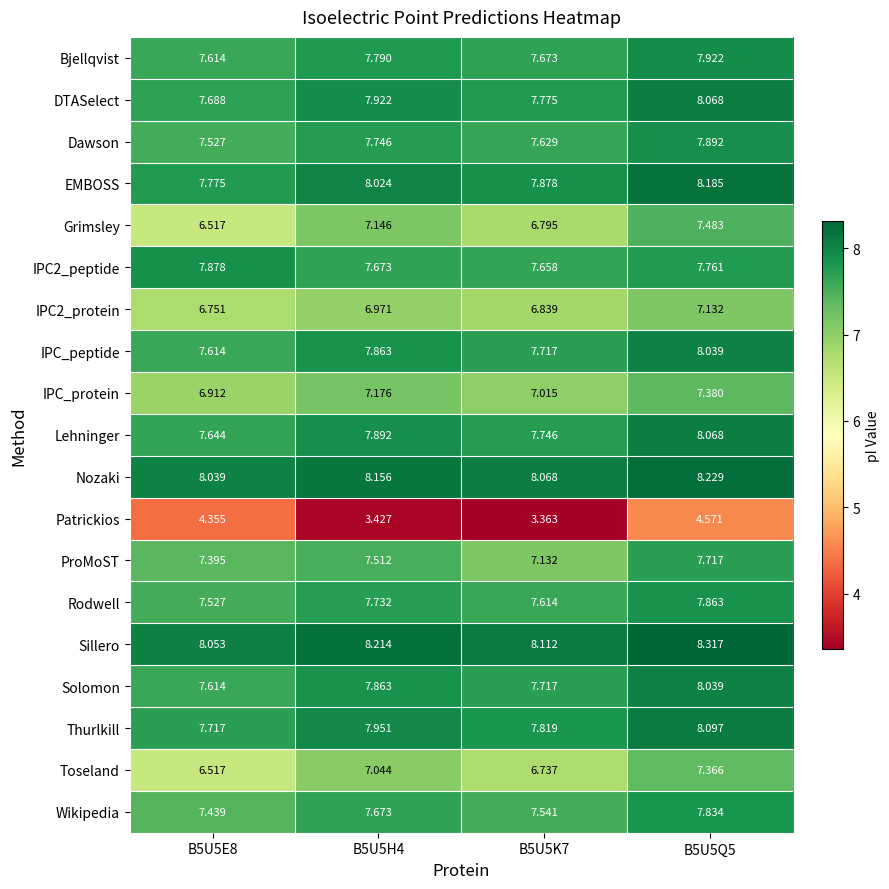

How many data points does each series have?

4